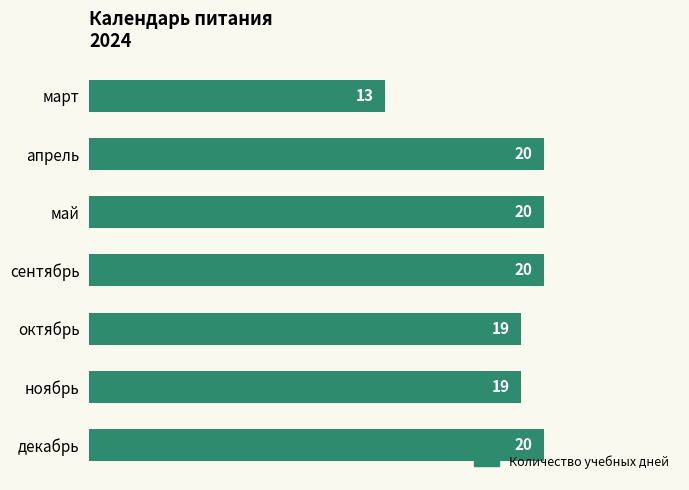

Reading bottom to top, transcribe all the data shown in this chart.

декабрь=20	ноябрь=19	октябрь=19	сентябрь=20	май=20	апрель=20	март=13